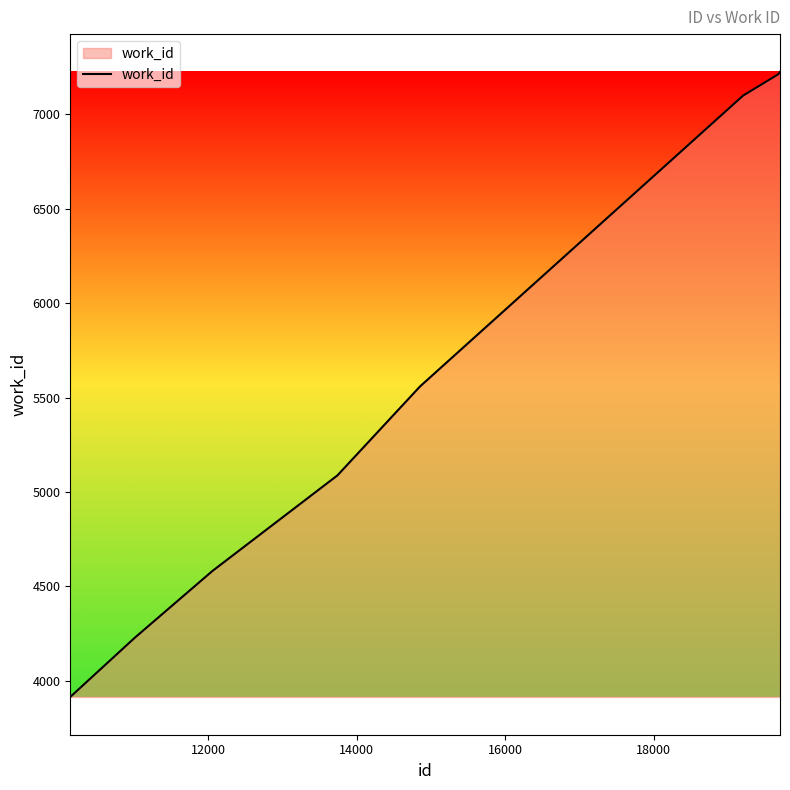

What is the maximum value shown in the chart?

7224